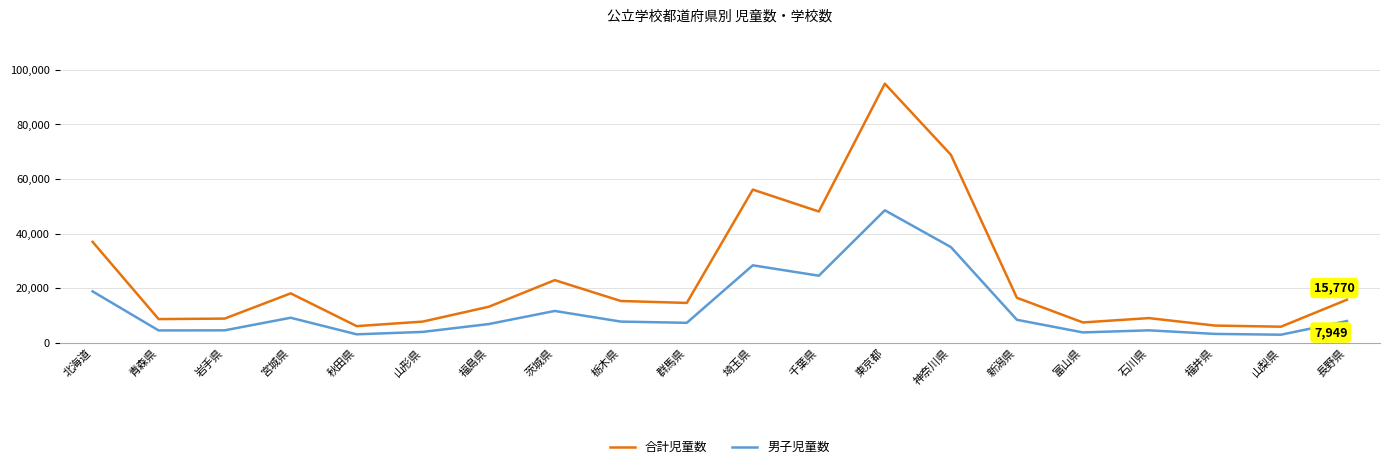

Which series has the widest spread of values?

合計児童数